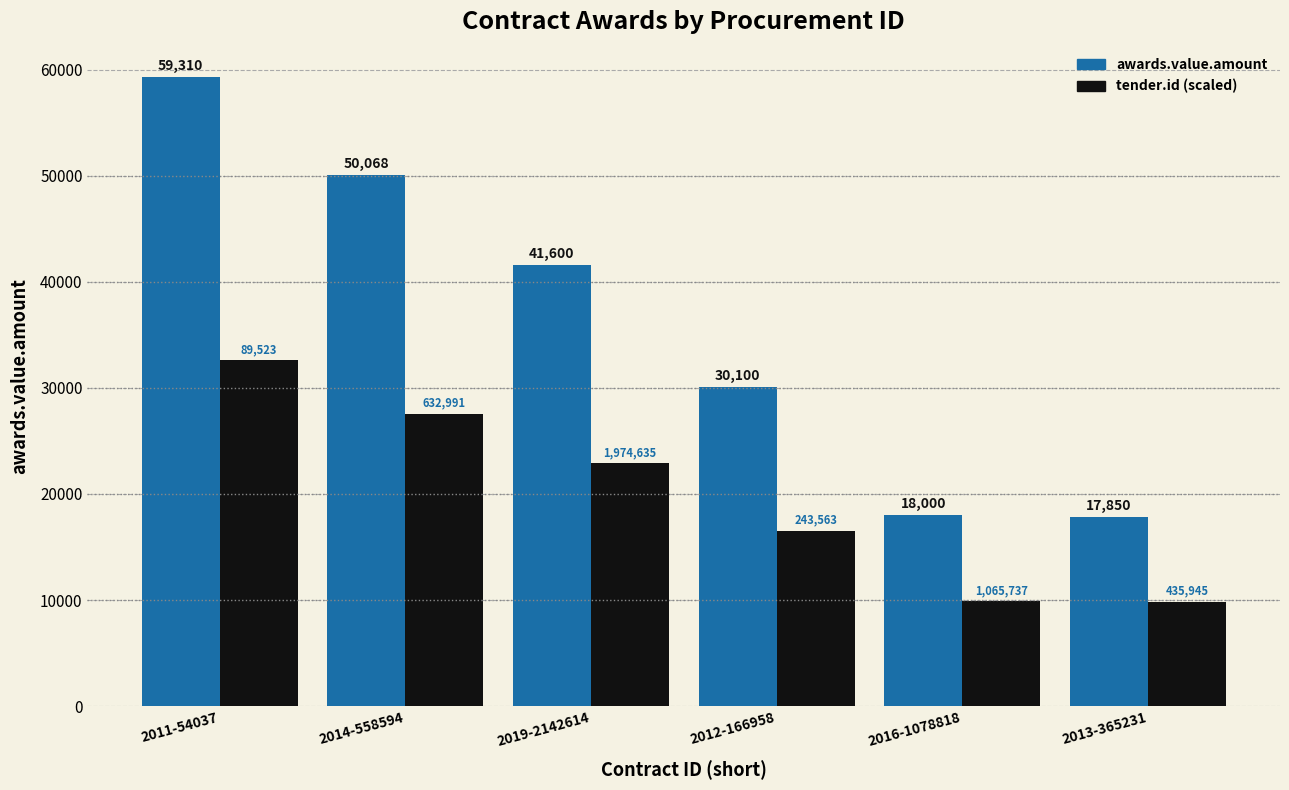

Rank the series by their maximum value, from lowest to highest.

tender.id (scaled), awards.value.amount